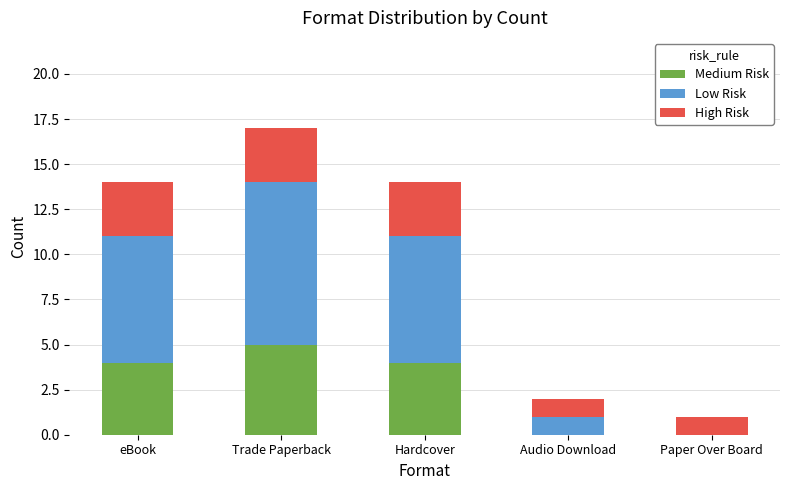

The value of Medium Risk at Trade Paperback is 9. True or false?

False